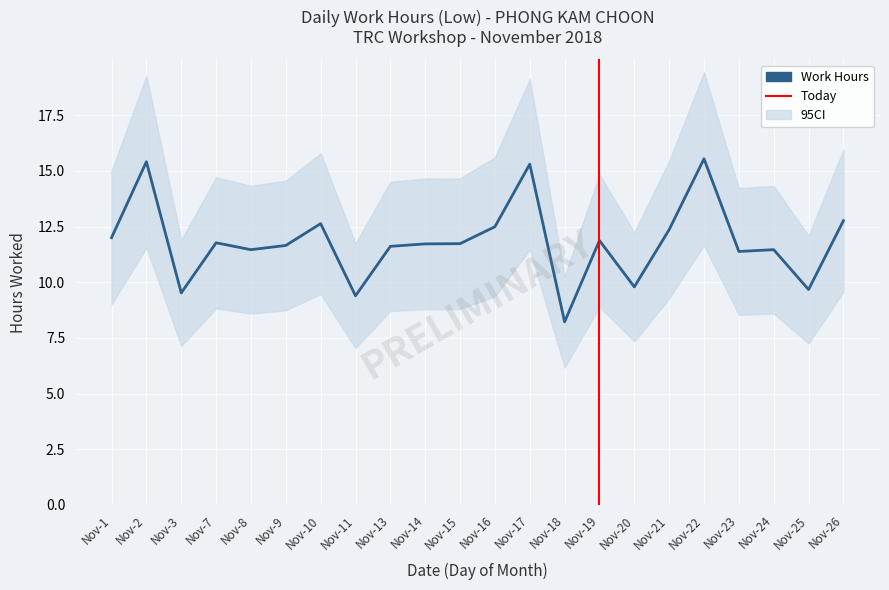

Where is the first local minimum?

Nov-3